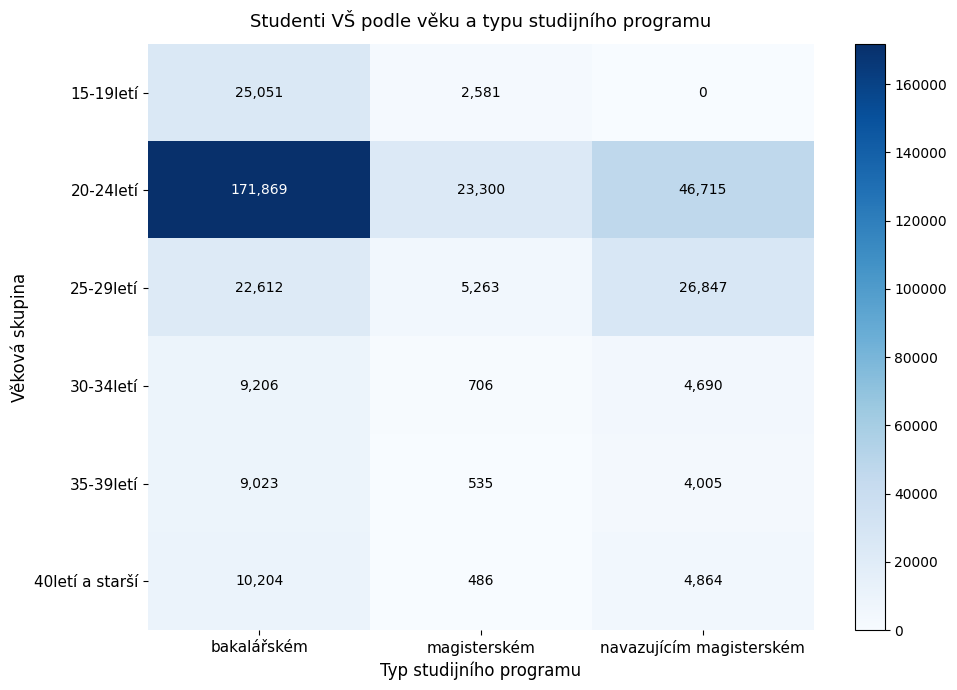

True or false: 15-19letí has a value of 0 at navazujícím magisterském.

True